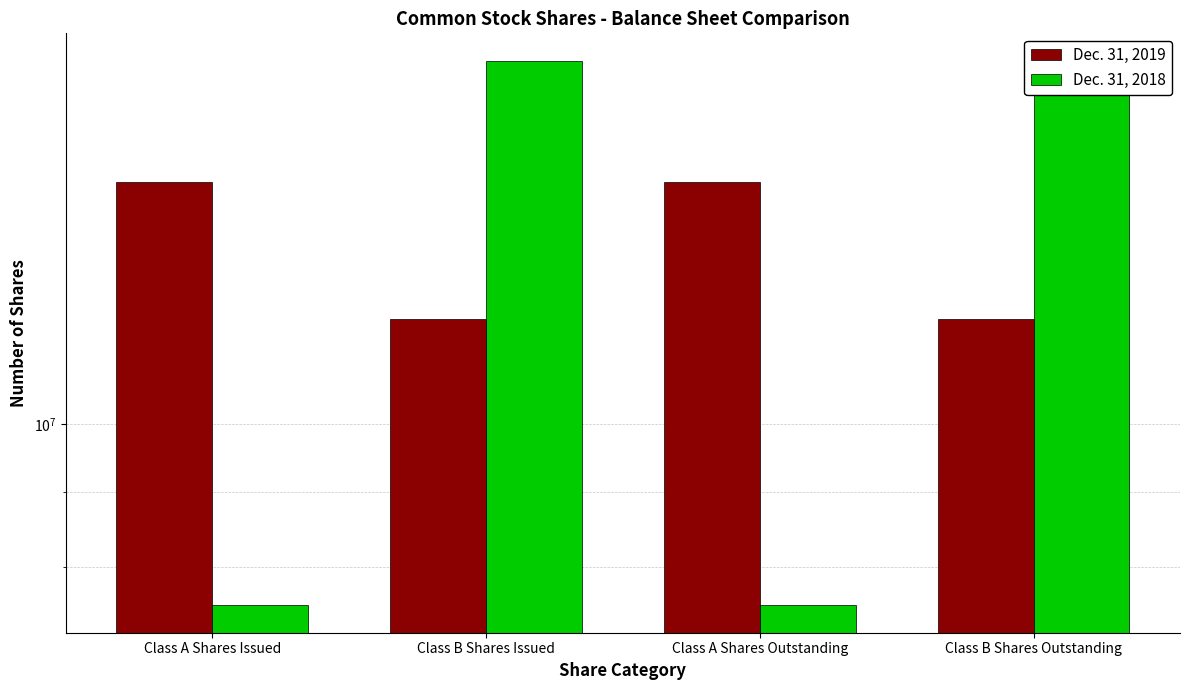

Which series has the largest total across all categories?

Dec. 31, 2019